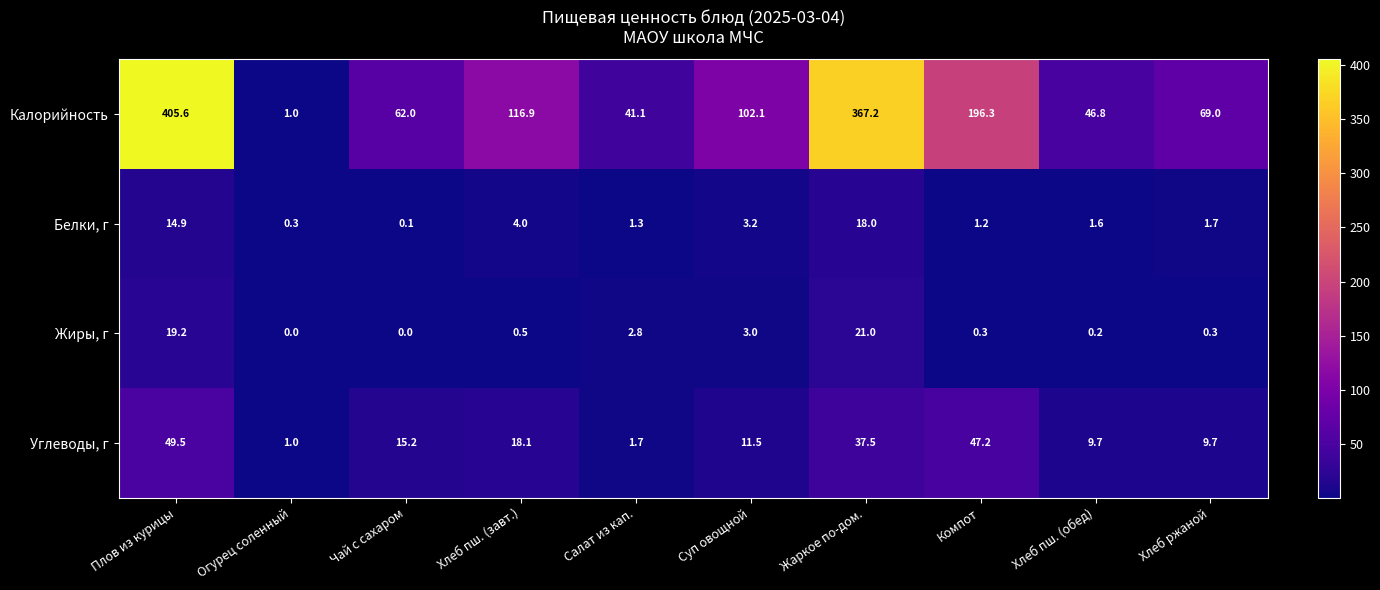

What is the difference between the highest and lowest values at Хлеб пш. (завт.)?

116.4